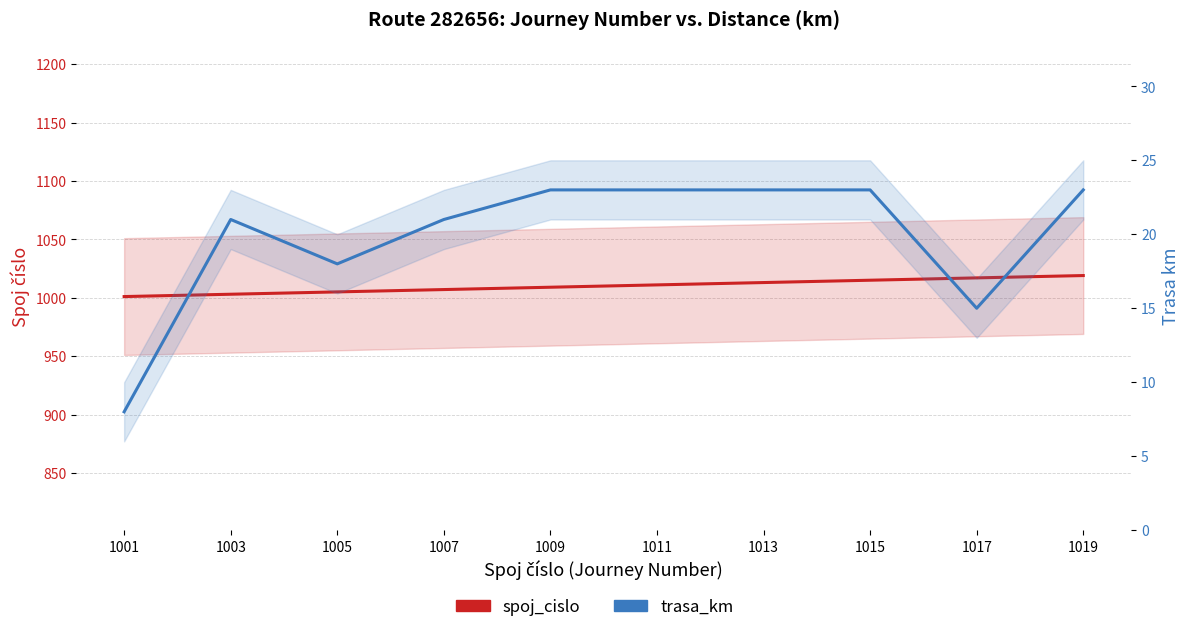

Rank the series at 1009 from lowest to highest value.

trasa_km, spoj_cislo